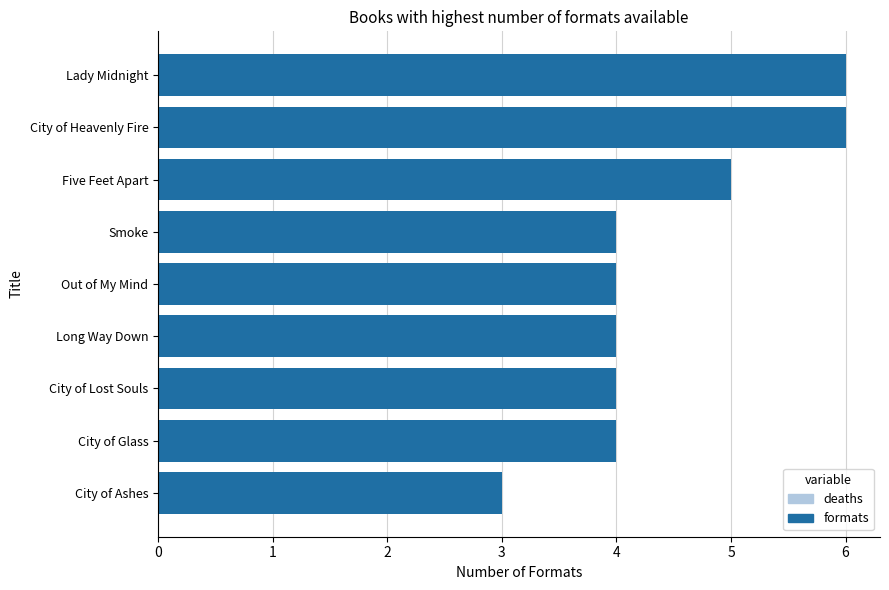

What is the greatest value displayed?

6